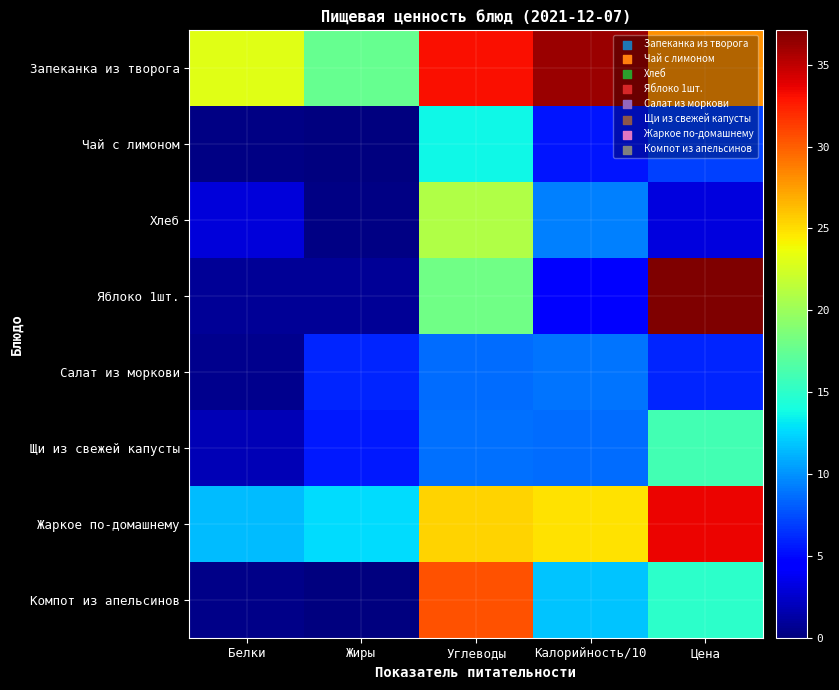

Rank the series by their maximum value, from lowest to highest.

Салат из моркови, Чай с лимоном, Щи из свежей капусты, Хлеб, Компот из апельсинов, Жаркое по-домашнему, Запеканка из творога, Яблоко 1шт.